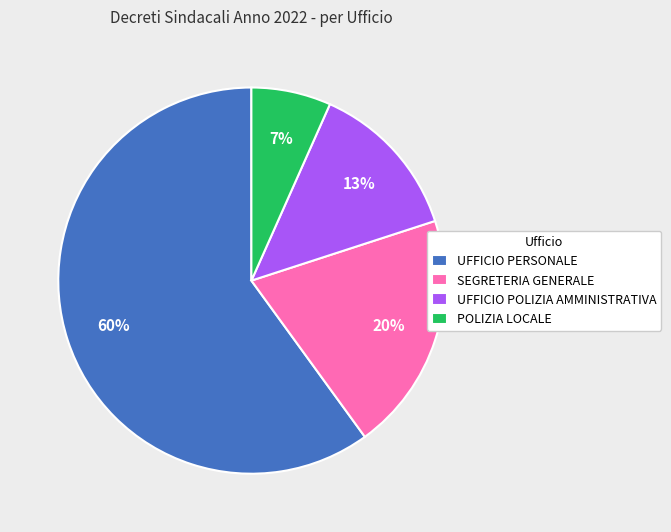

To the nearest percent, what portion does UFFICIO PERSONALE represent?

60%